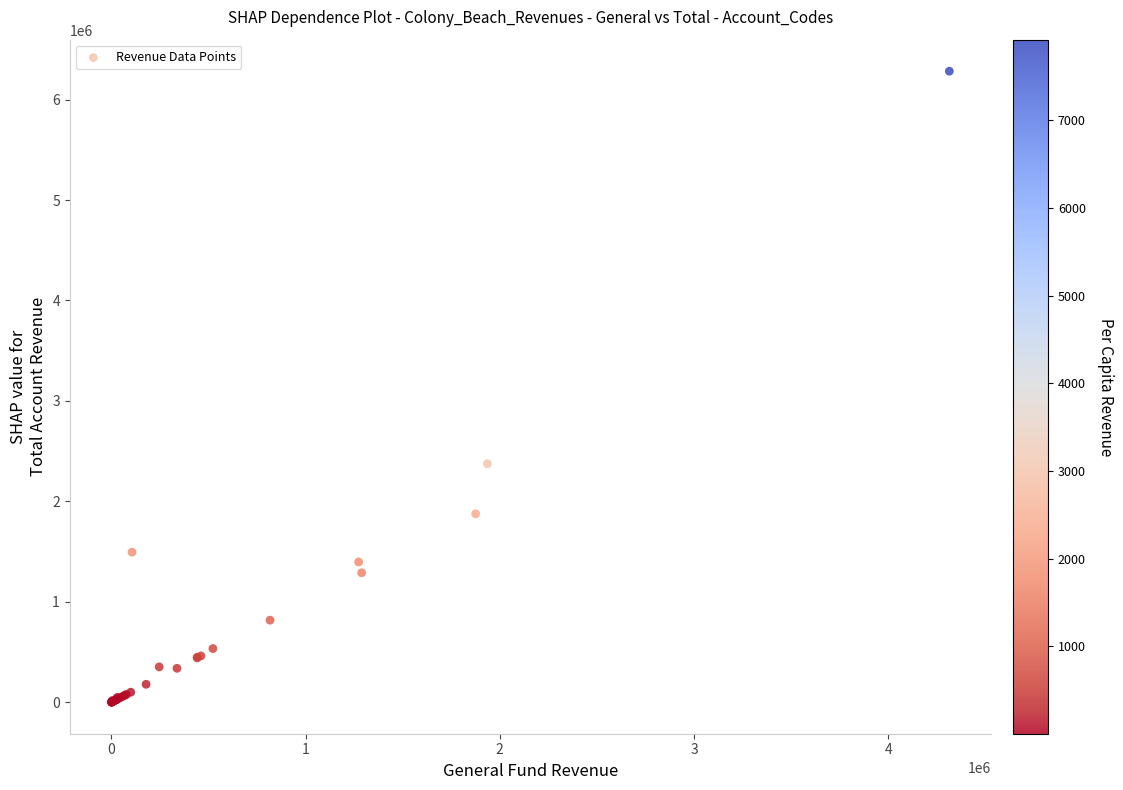

What Y value in the scatter plot is closest to 3141491?

2374250